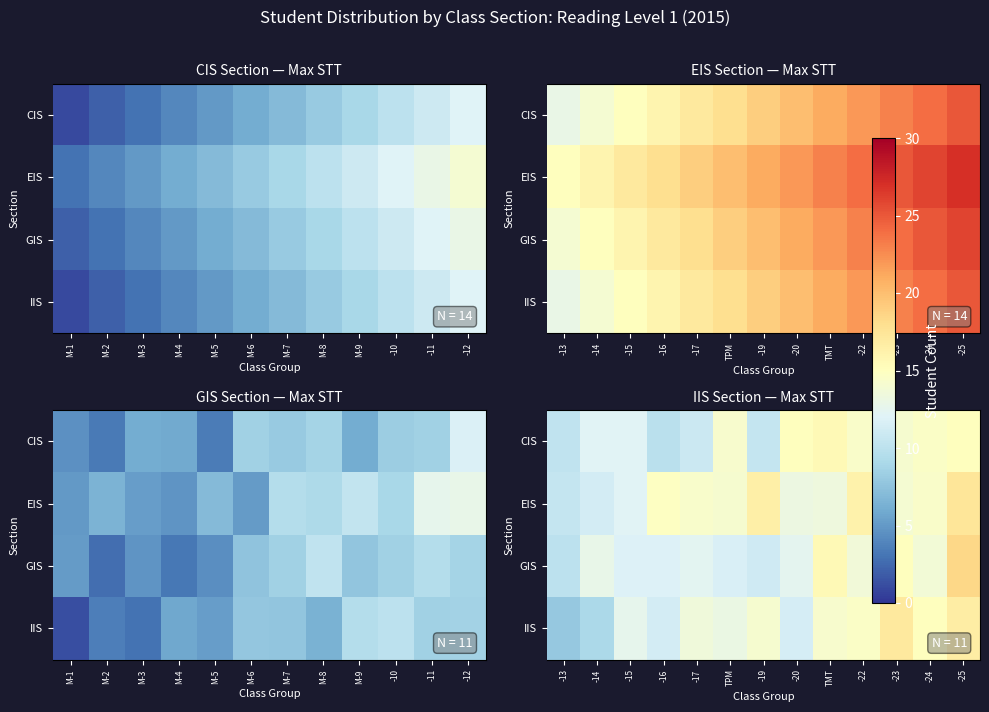

Which series has the widest spread of values?

IIS